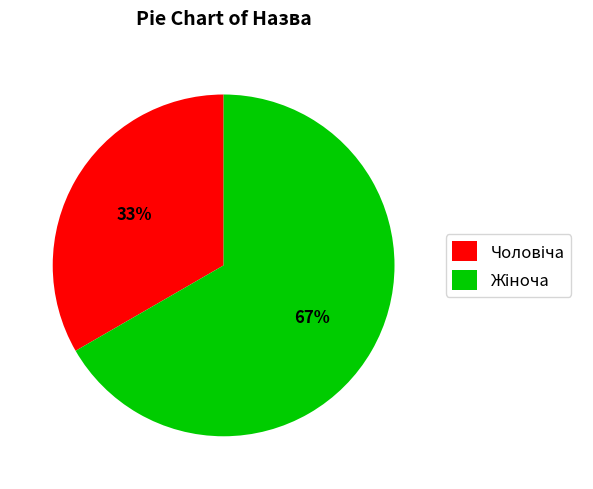

Is there any slice that represents more than half of the pie?

Yes